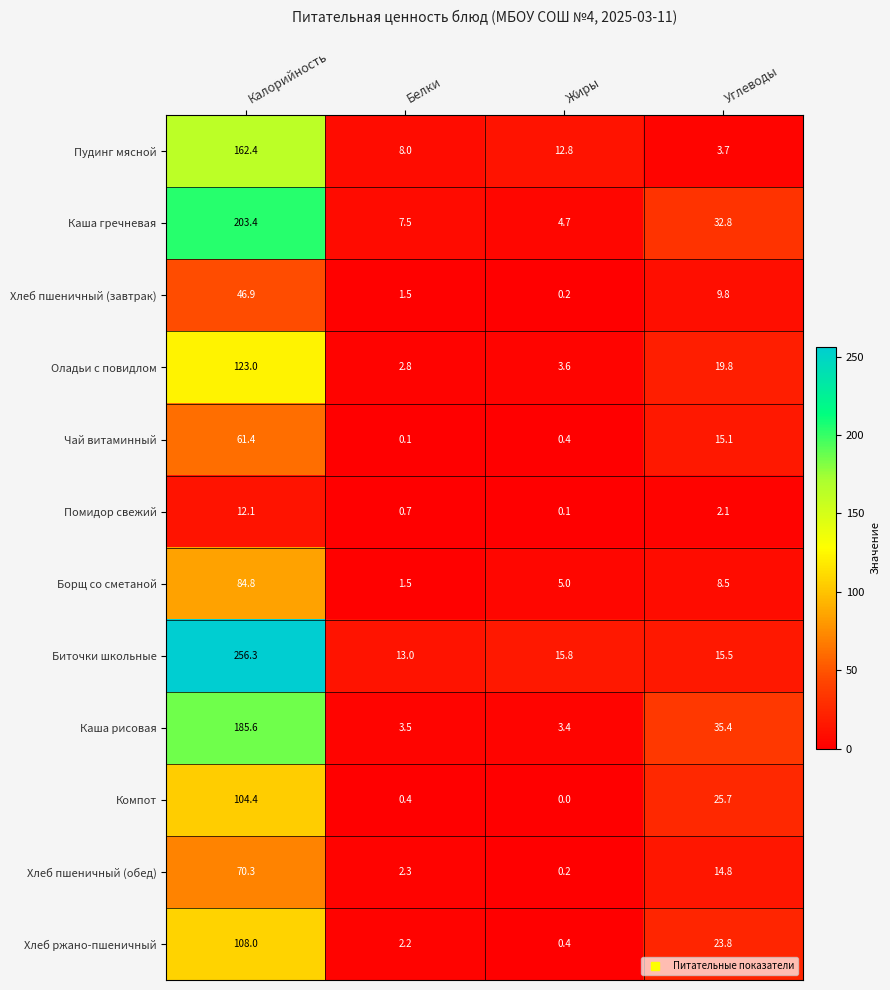

The value of Хлеб пшеничный (обед) at Калорийность is 70.3. True or false?

True